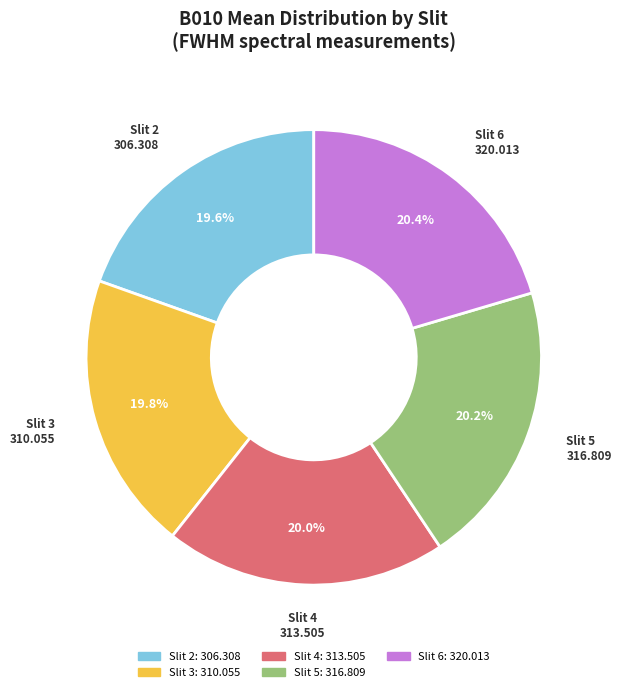

Does Slit 4 represent more than half of the total?

No